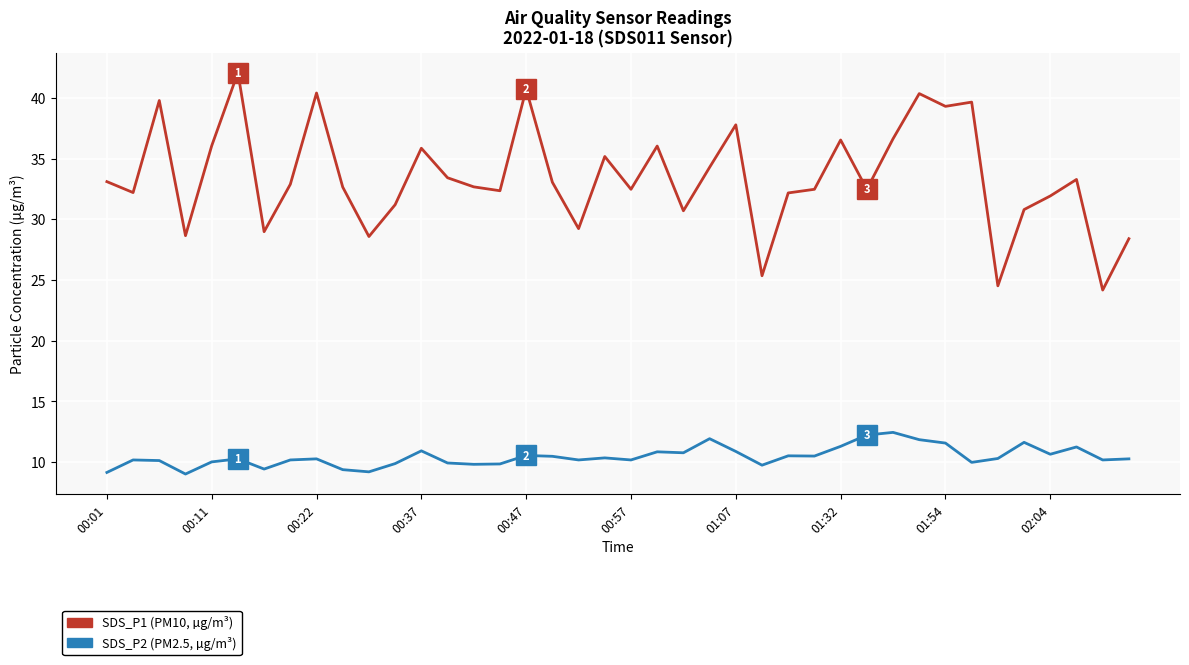

How many distinct data groups are displayed?

2